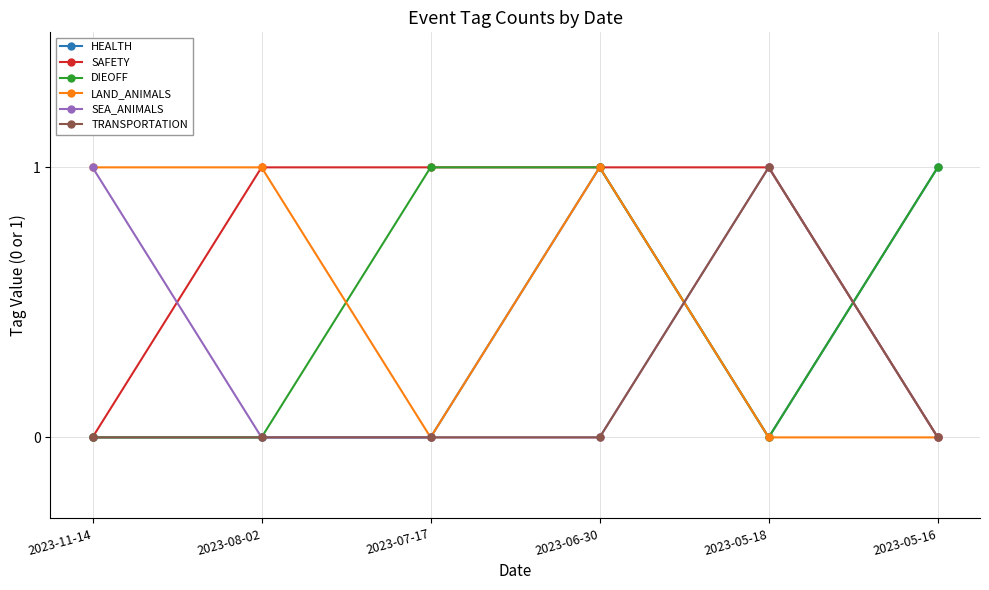

Reading left to right, transcribe all the data shown in this chart.

HEALTH: 0	0	0	1	0	1
SAFETY: 0	1	1	1	1	0
DIEOFF: 0	0	1	1	0	1
LAND_ANIMALS: 1	1	0	1	0	0
SEA_ANIMALS: 1	0	0	0	1	0
TRANSPORTATION: 0	0	0	0	1	0